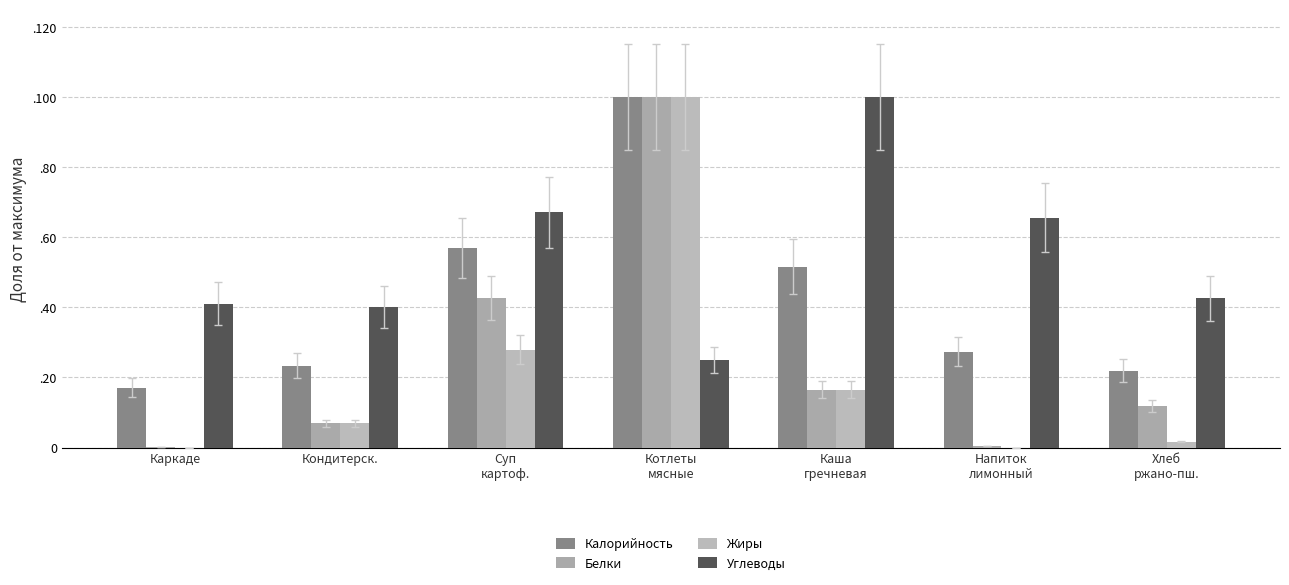

Rank the series at Суп
картоф. from highest to lowest value.

Углеводы, Калорийность, Белки, Жиры